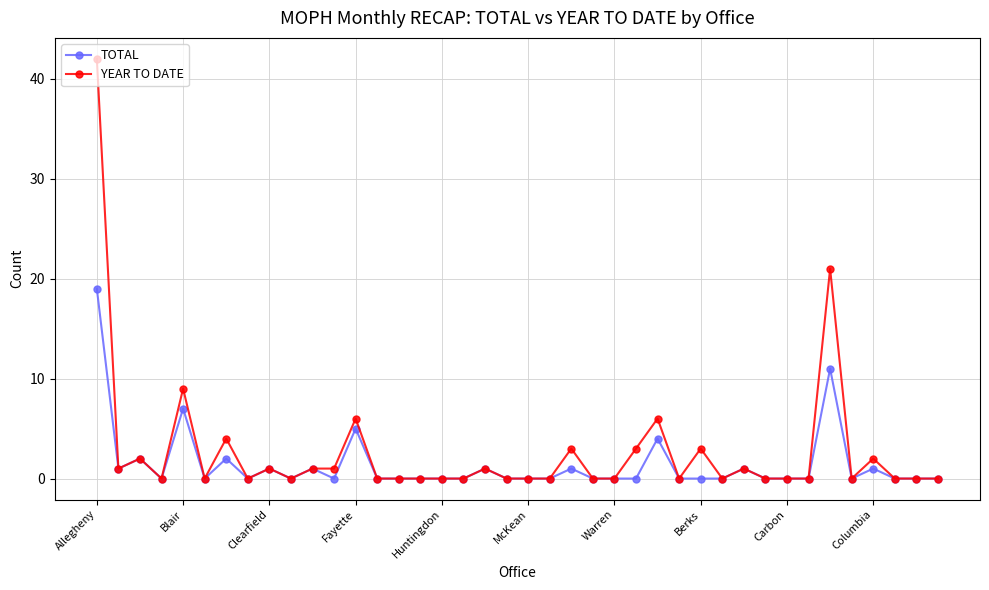

Which series has the widest spread of values?

YEAR TO DATE